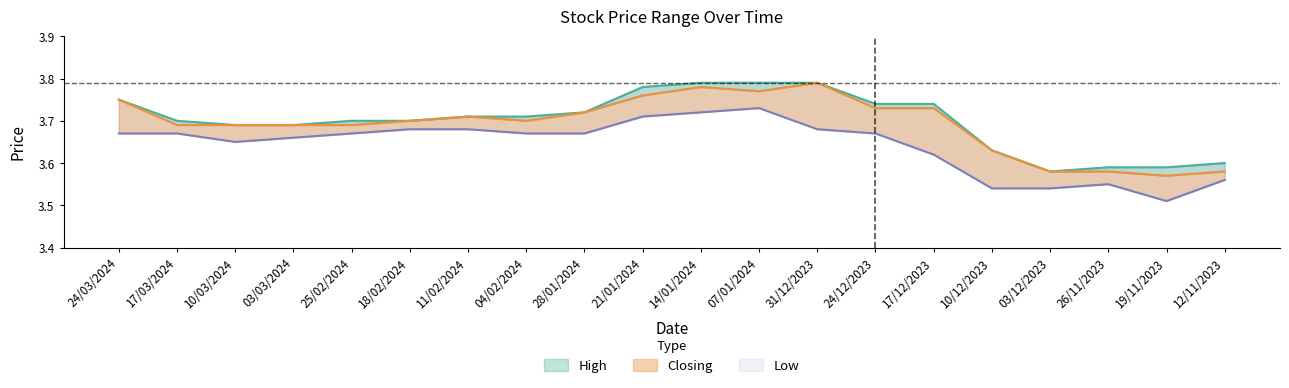

Where is High nearest to the value 3?

03/12/2023